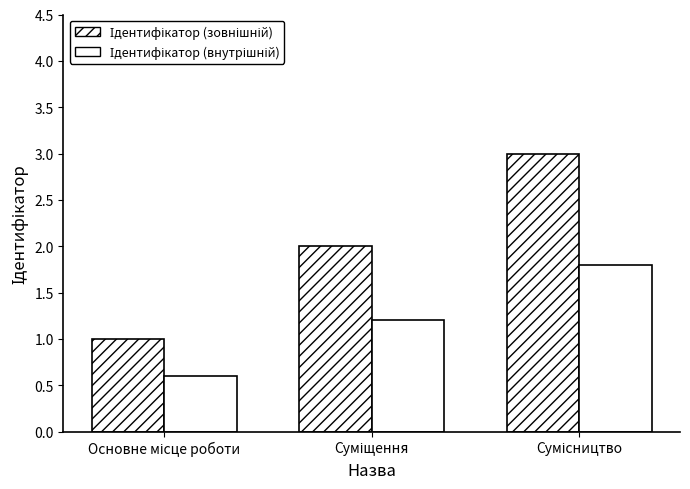

How many bars are there in total?

6